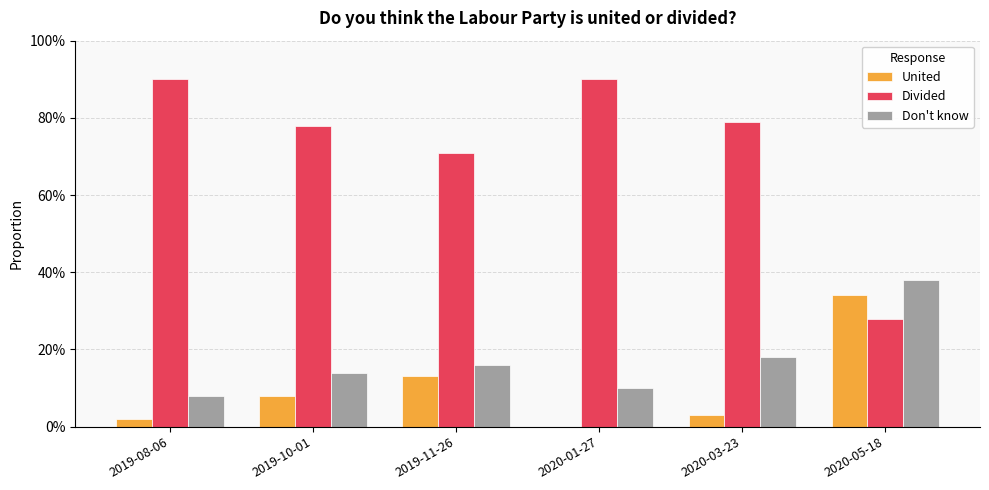

What is the minimum value for Don't know?

0.1